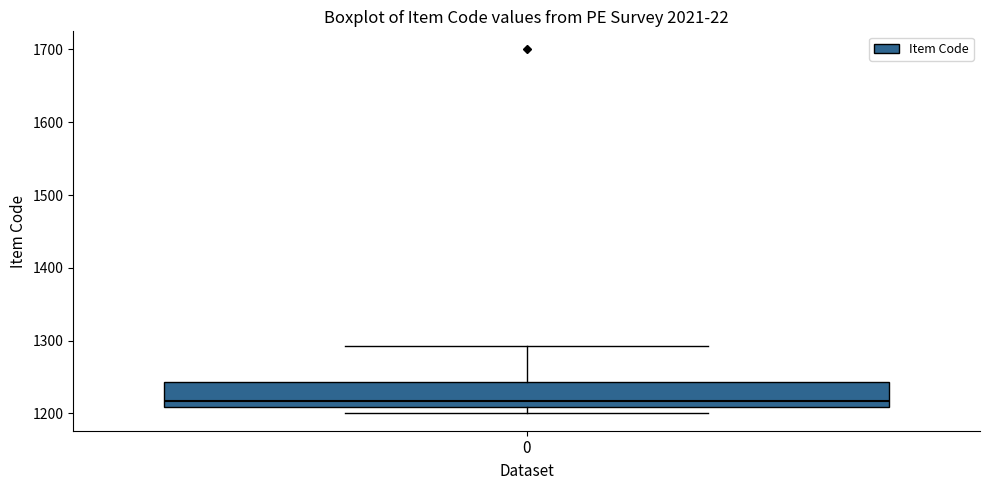

Read this box plot against the y-axis: the position of the median line, the range covered by the box, and the ends of both whiskers. The values are not printed on the chart, so give them approximately, as read against the axis.

median 1220, box 1210 to 1240, whiskers 1200 to 1290